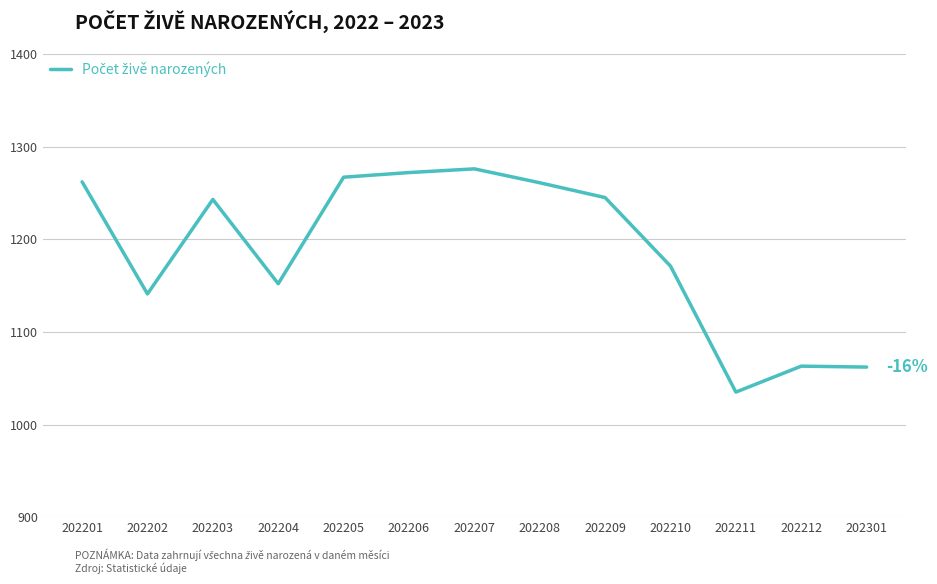

What is the average value?

1188